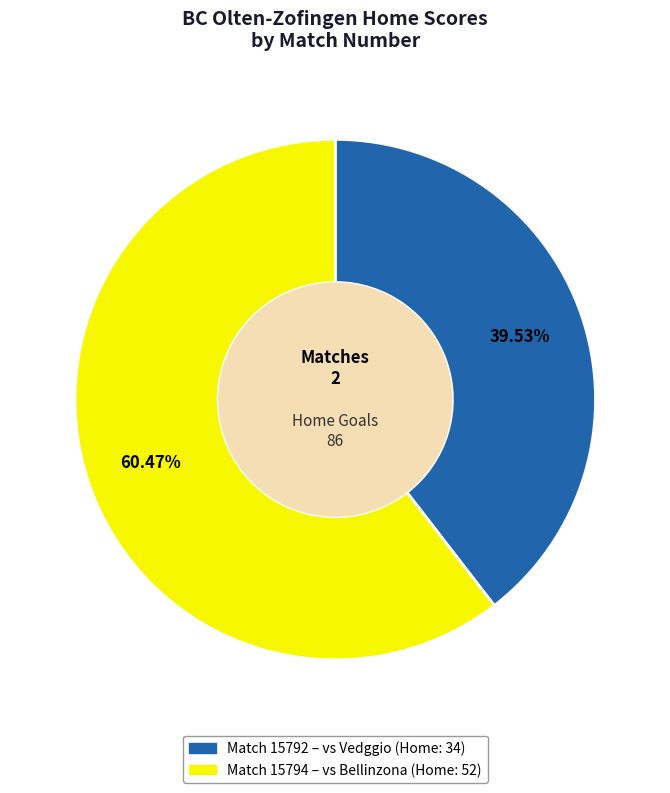

Does any single category account for the majority?

Yes